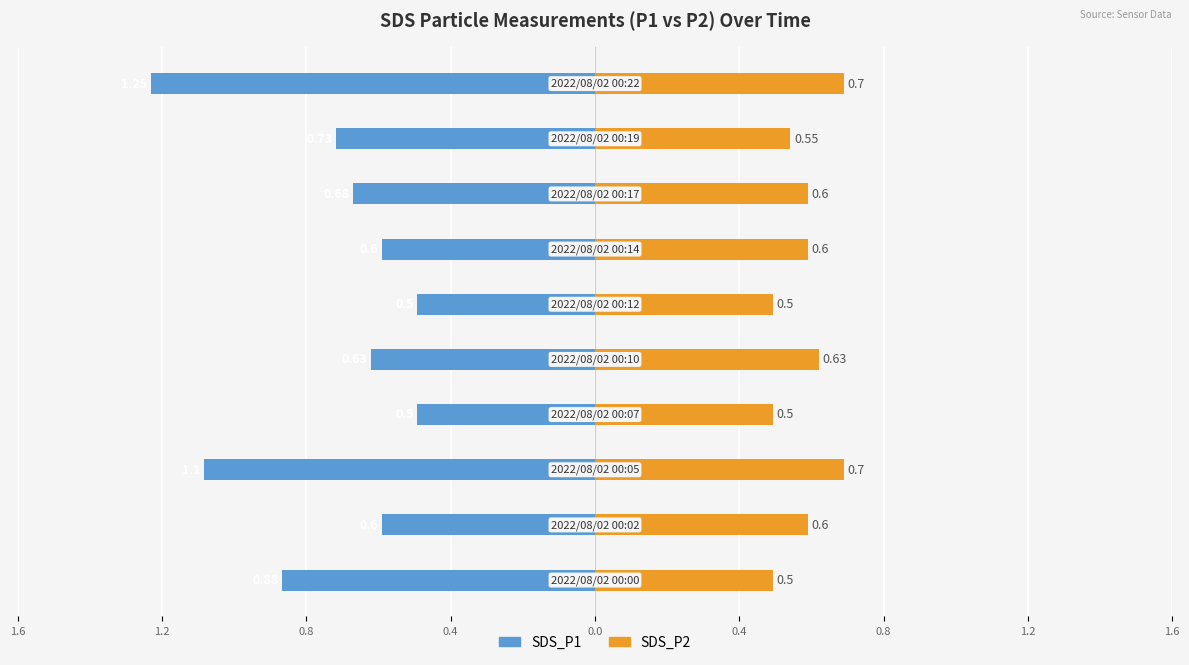

Reading left to right, what are all the values shown in this chart?

SDS_P1: -0.9	-0.6	-1.1	-0.5	-0.6	-0.5	-0.6	-0.7	-0.7	-1.2
SDS_P2: 0.5	0.6	0.7	0.5	0.6	0.5	0.6	0.6	0.6	0.7